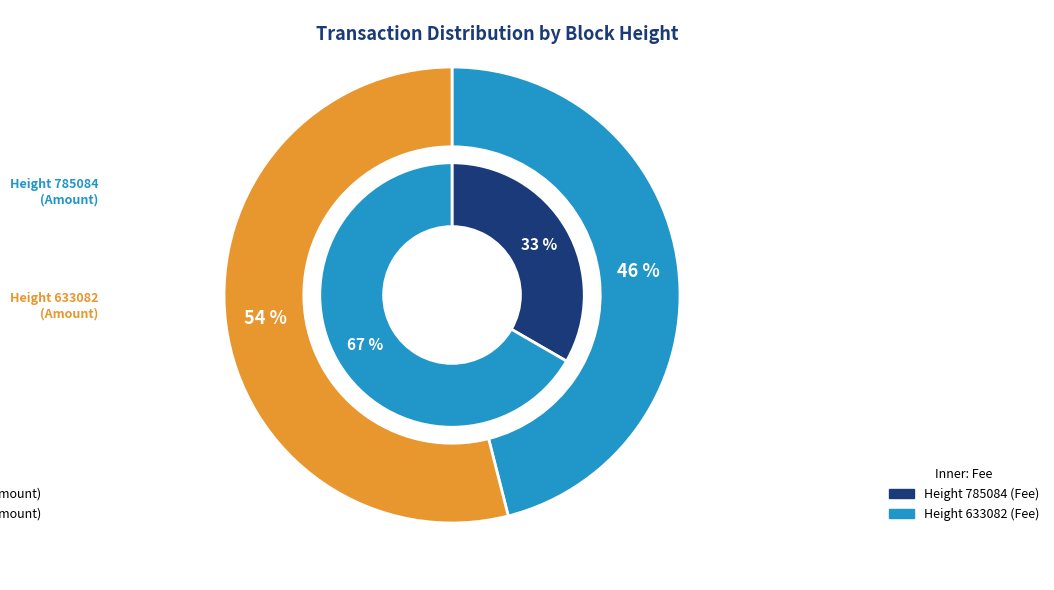

To the nearest percent, what is the difference between the largest and smallest slice percentages?

8%